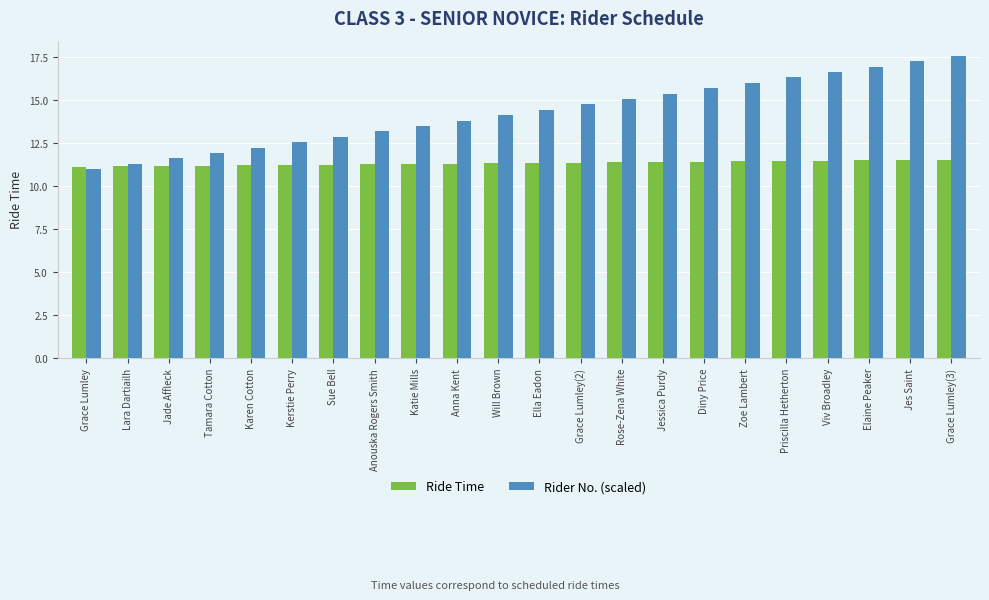

What is the sum of all Rider No. (scaled) values?

314.6